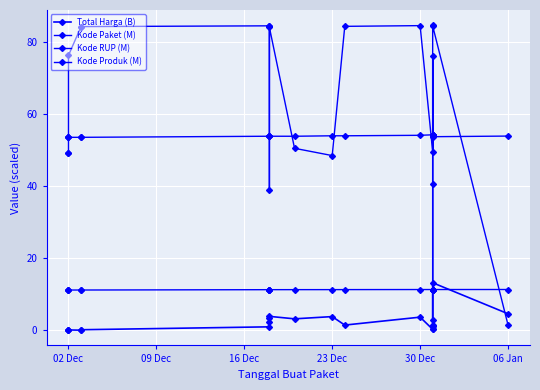

Where do Kode Produk (M) and Kode RUP (M) first cross each other?

02 Dec and 02 Dec